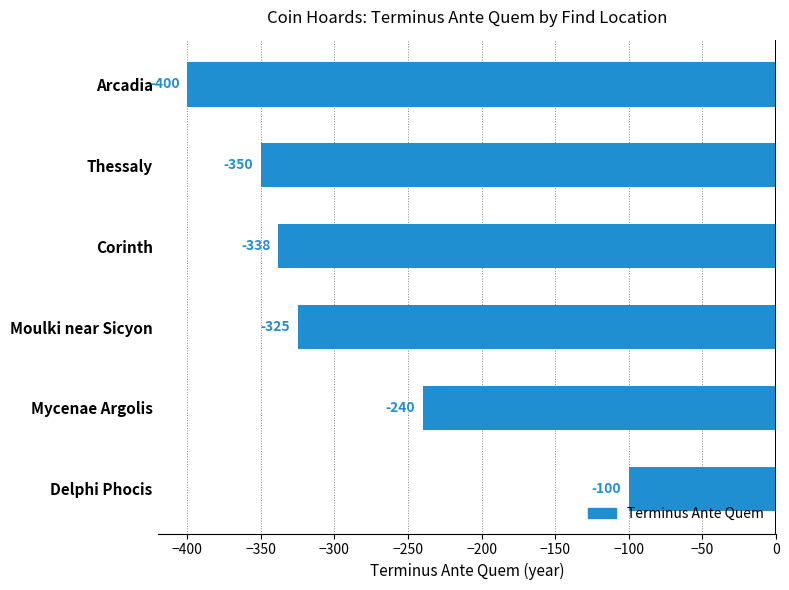

Reading bottom to top, extract all data points from this chart.

-100	-240	-325	-338	-350	-400